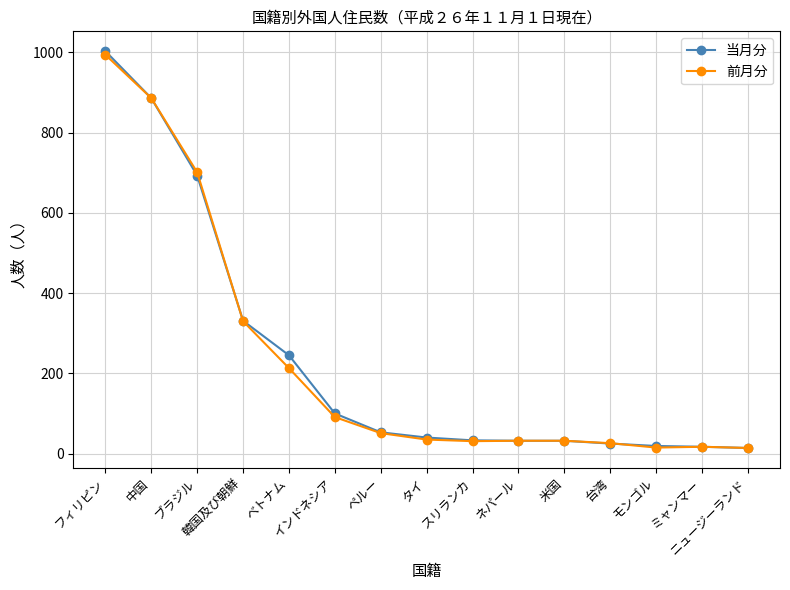

Which series has the widest spread of values?

当月分